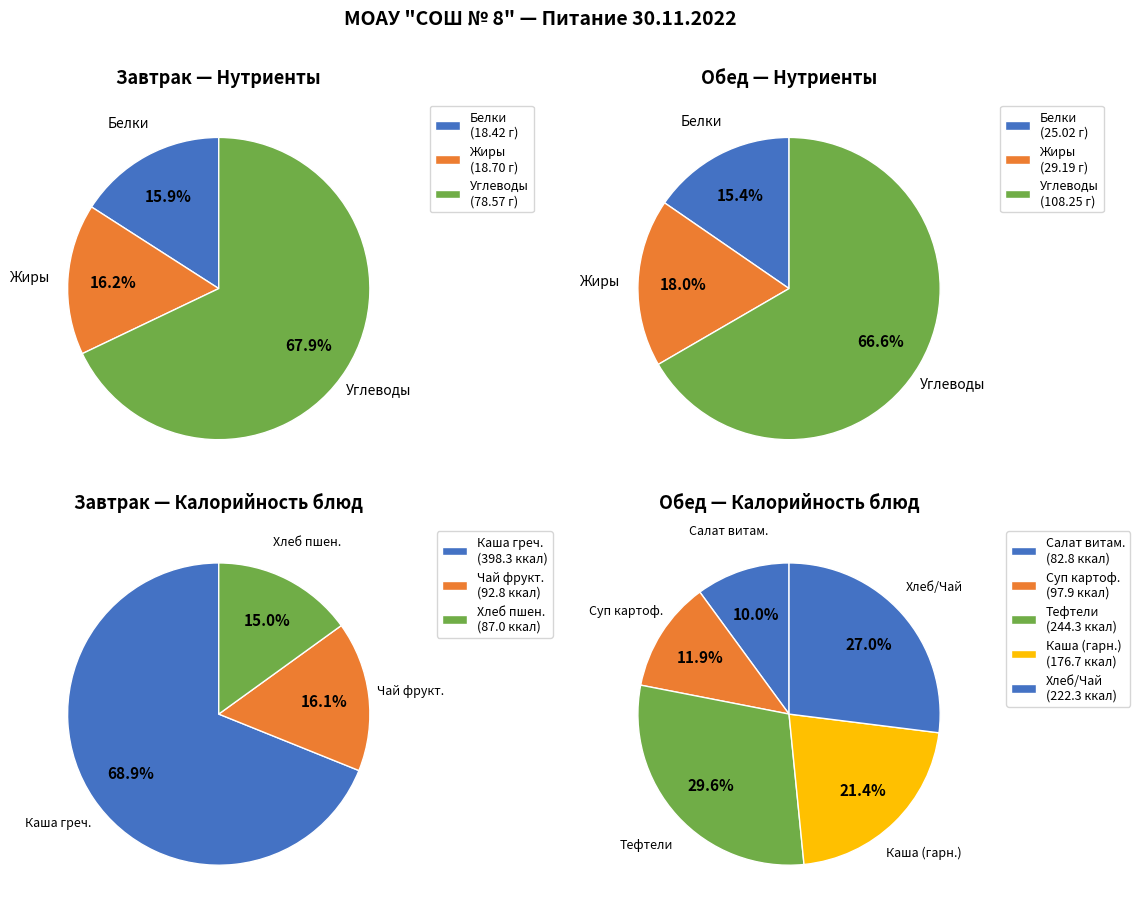

Which series changed the most between Жиры and Углеводы?

Обед